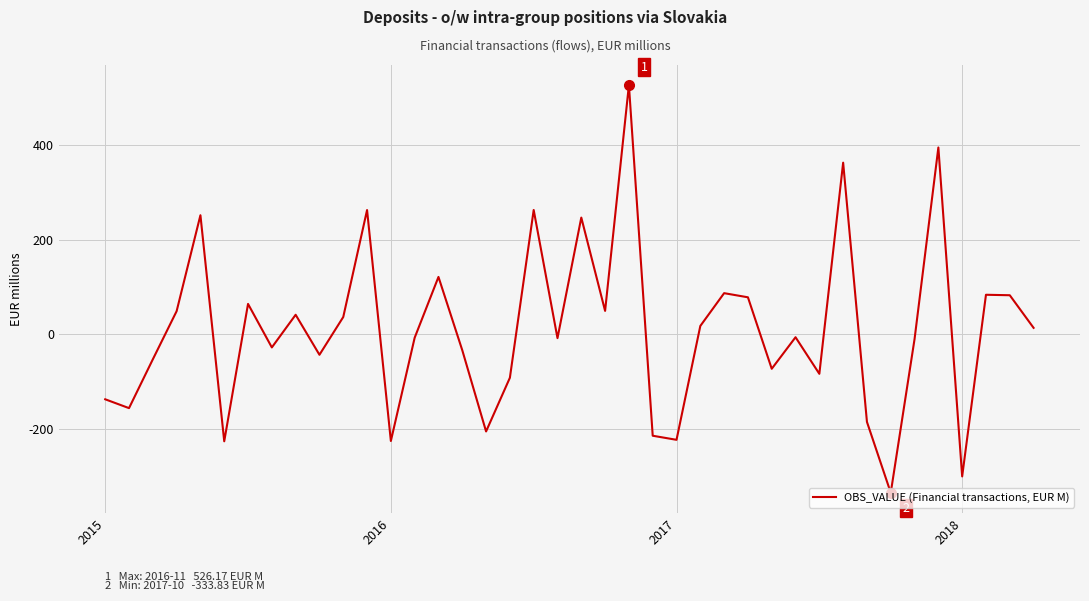

What is the greatest value displayed?

526.2